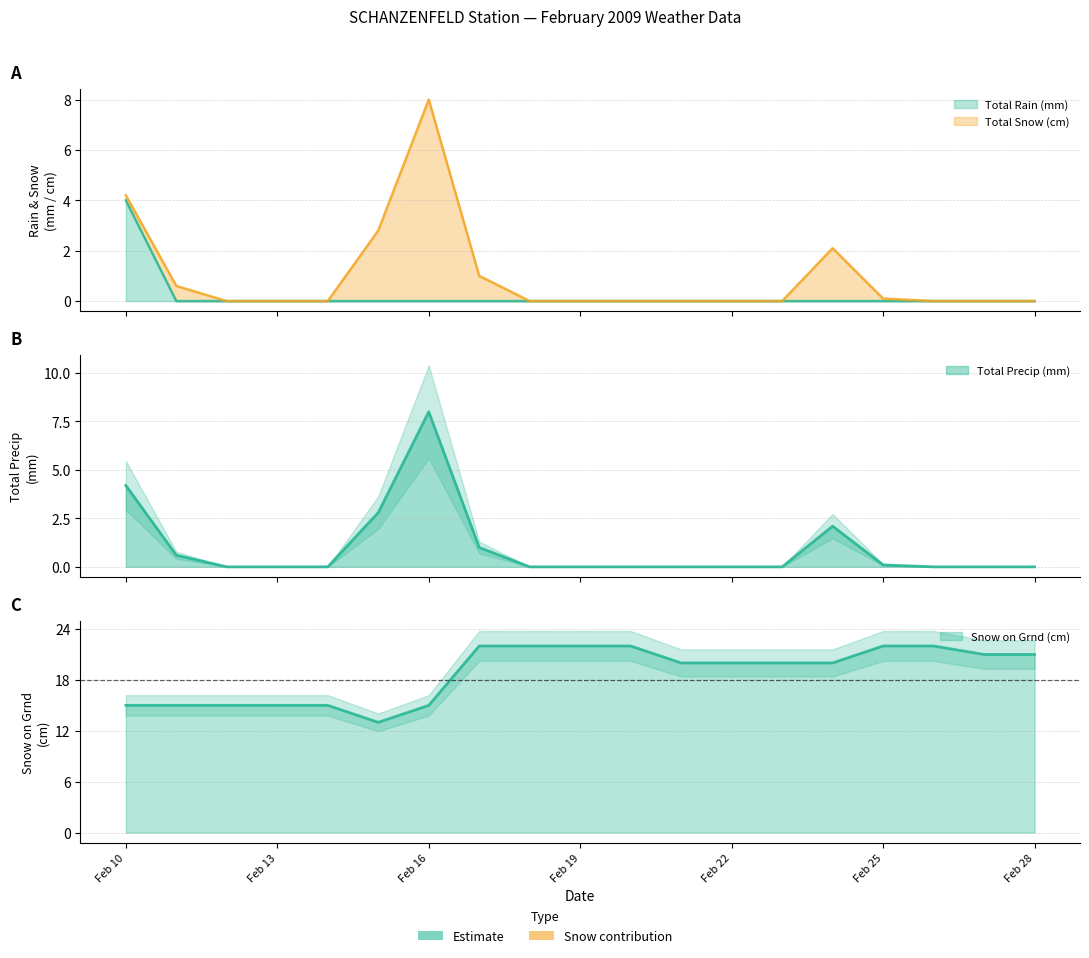

In Total Precip (mm), how many points are higher than both neighbors (excluding endpoints)?

2